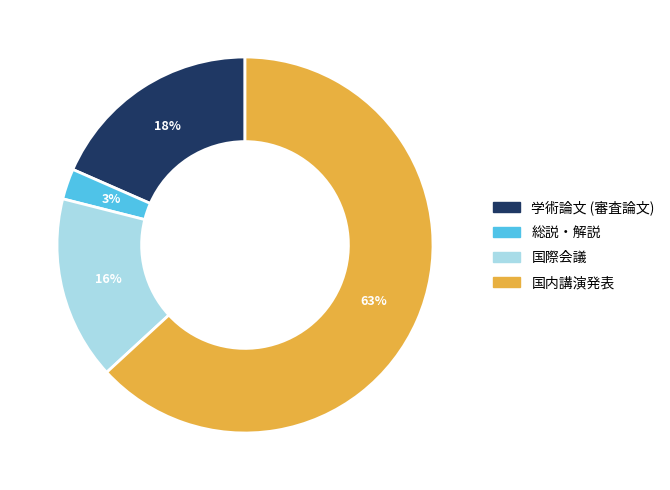

Rank the categories by value from lowest to highest.

総説・解説, 国際会議, 学術論文 (審査論文), 国内講演発表